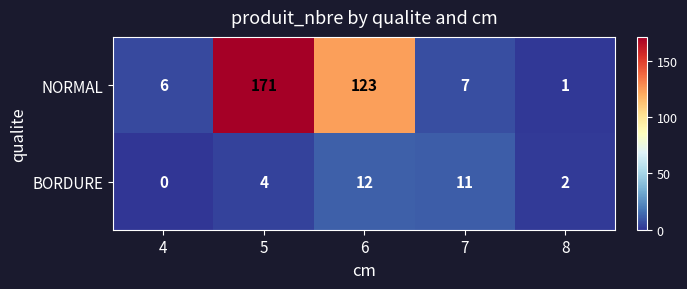

At how many categories does at least one series exceed 83?

2